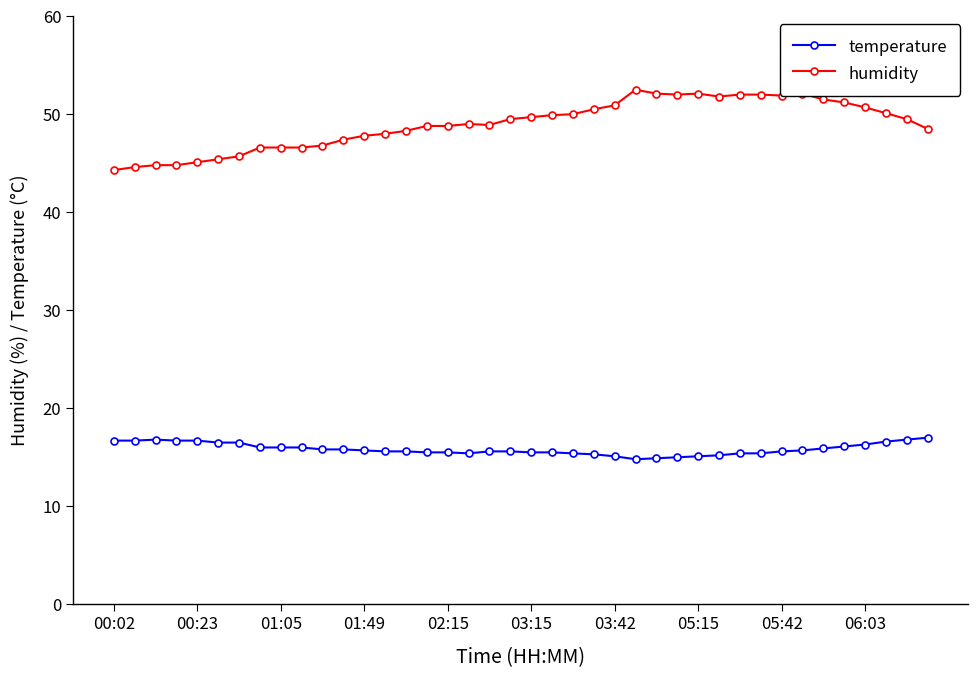

True or false: humidity has more than 0 points higher than both neighbors.

True